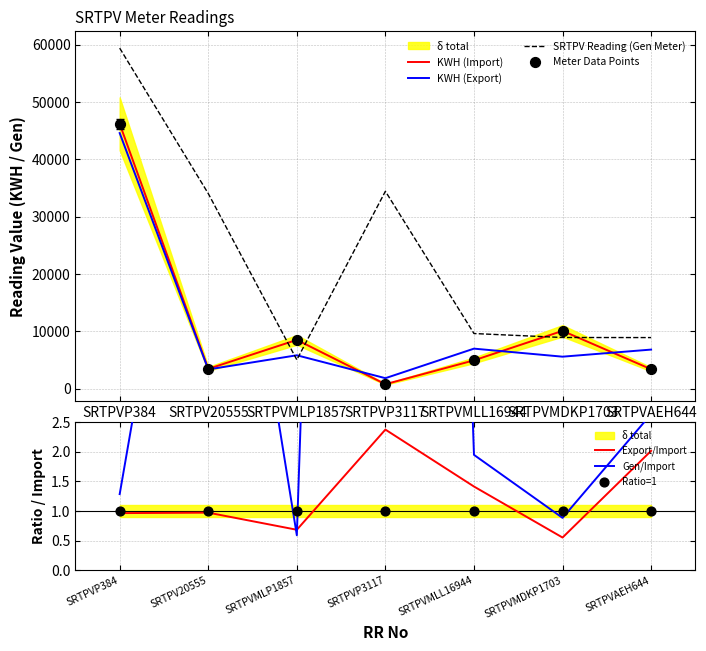

Which series has the largest total across all categories?

SRTPV Reading (Gen Meter)